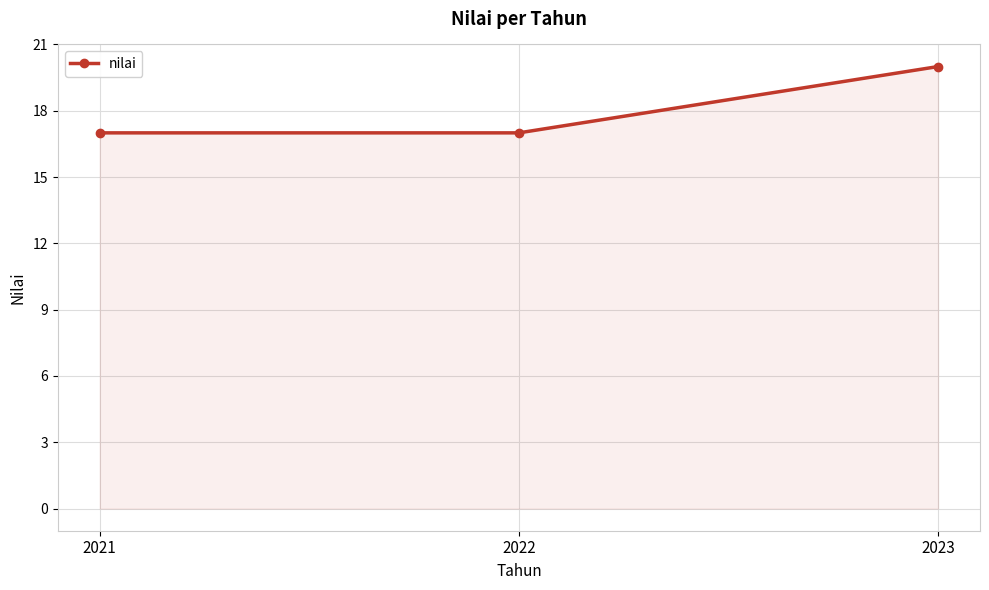

The value at 2021 is 28. True or false?

False